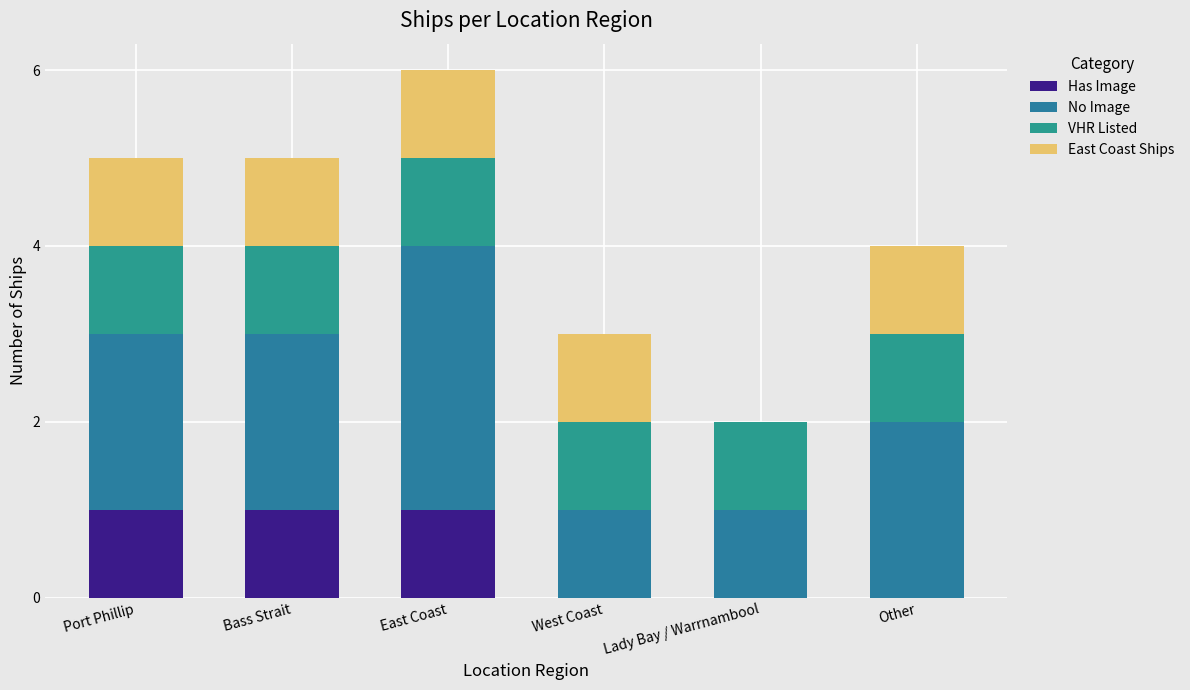

Are the bars horizontal?

No